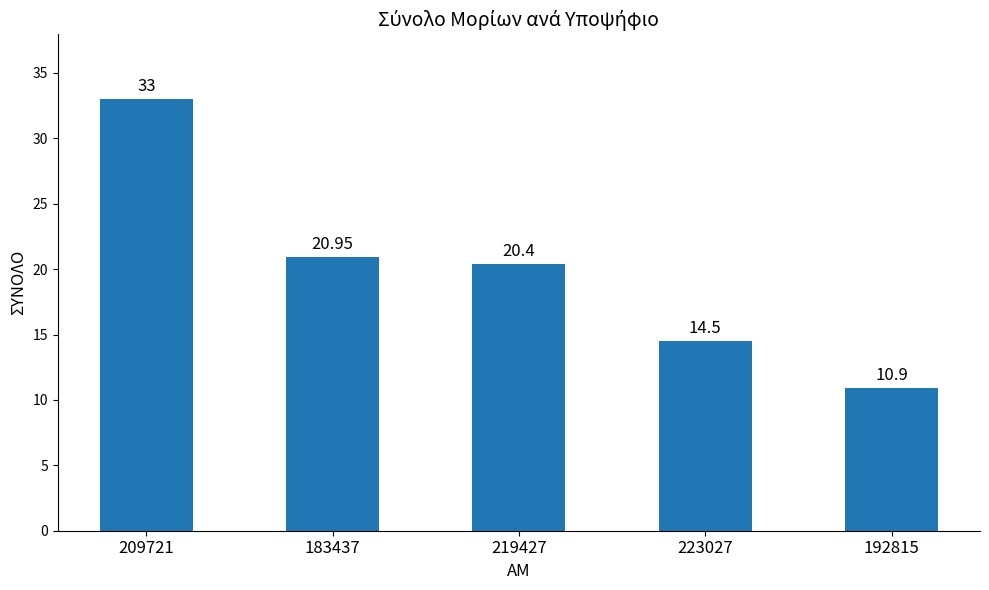

What is the value of the 1st bar from the left?

33.0